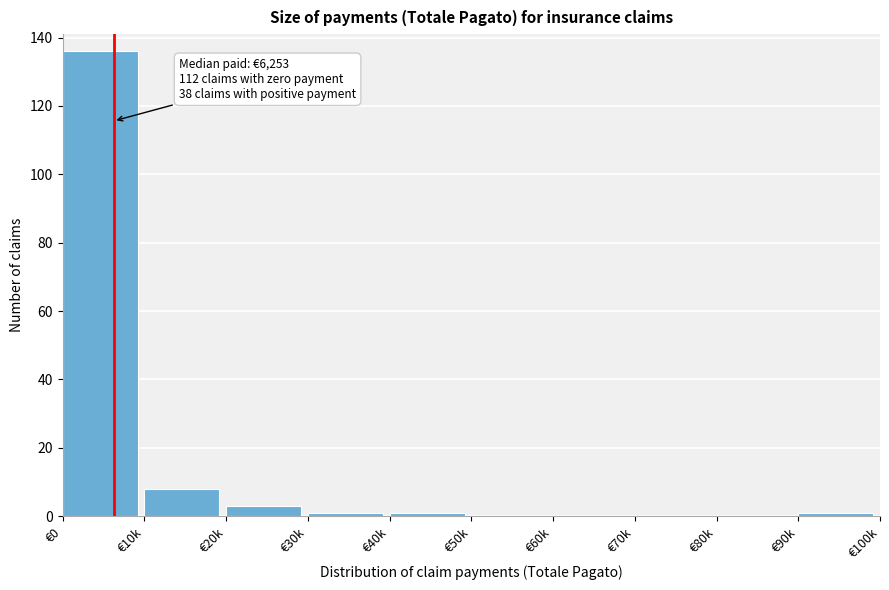

Reading right to left, transcribe all the data shown in this chart.

€90k=1	€80k=0	€70k=0	€60k=0	€50k=0	€40k=1	€30k=1	€20k=3	€10k=8	€0=136